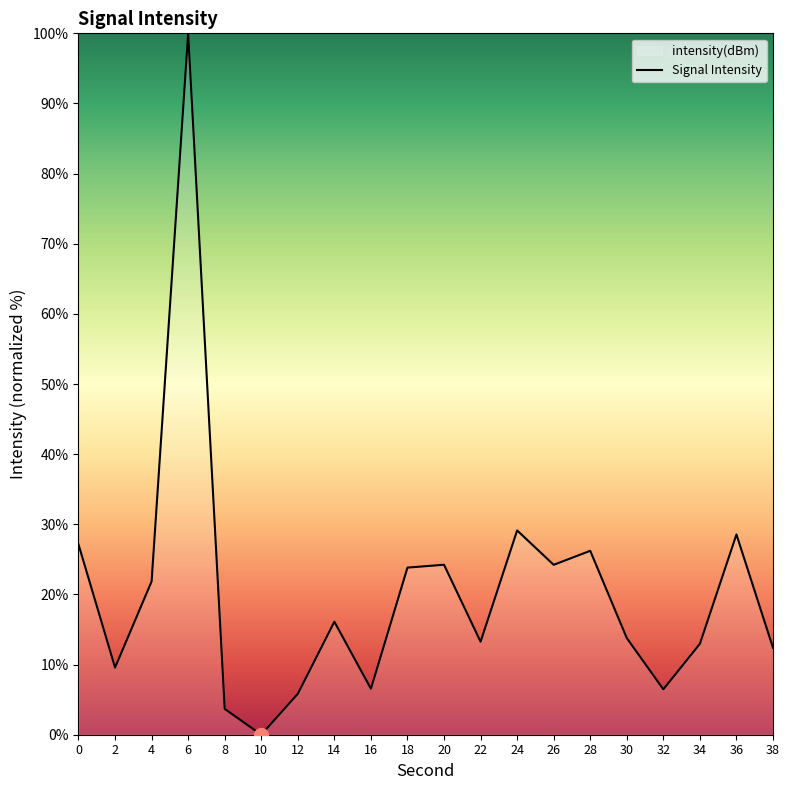

What is the difference between the maximum and minimum values?

100.0